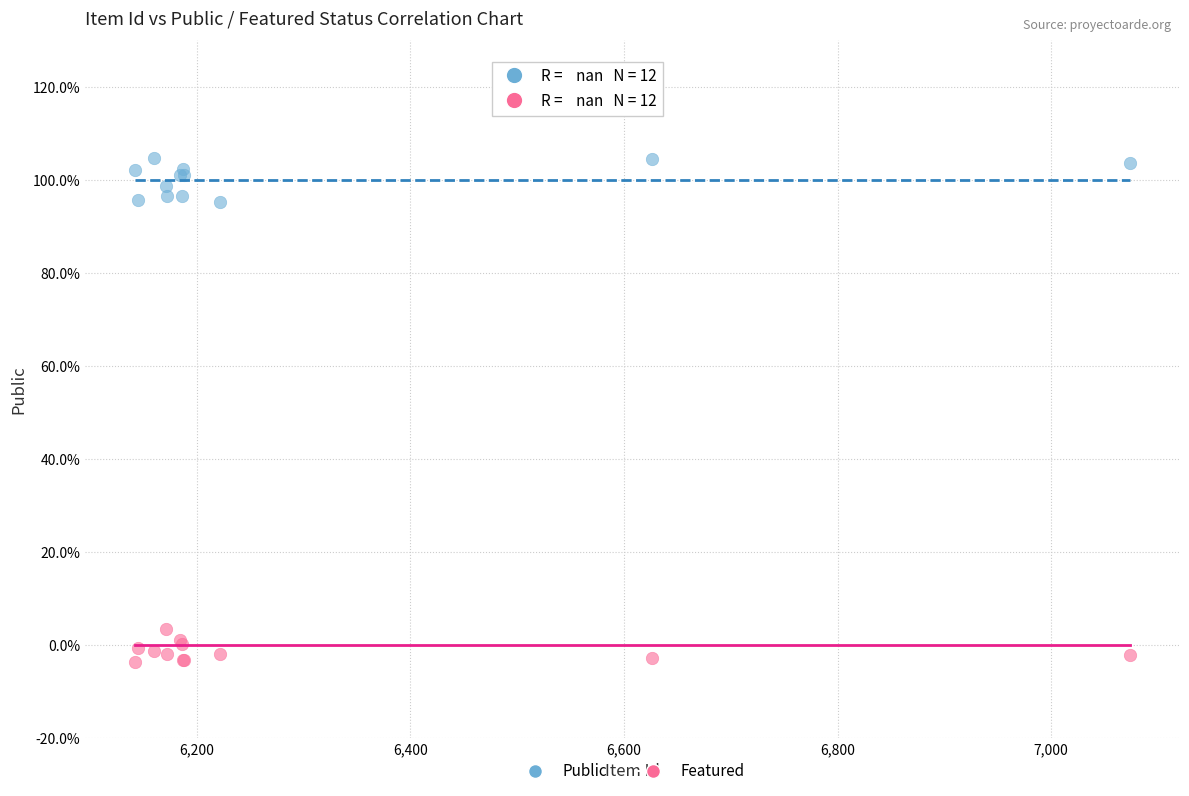

Which series has the largest Y range (max minus min)?

Public